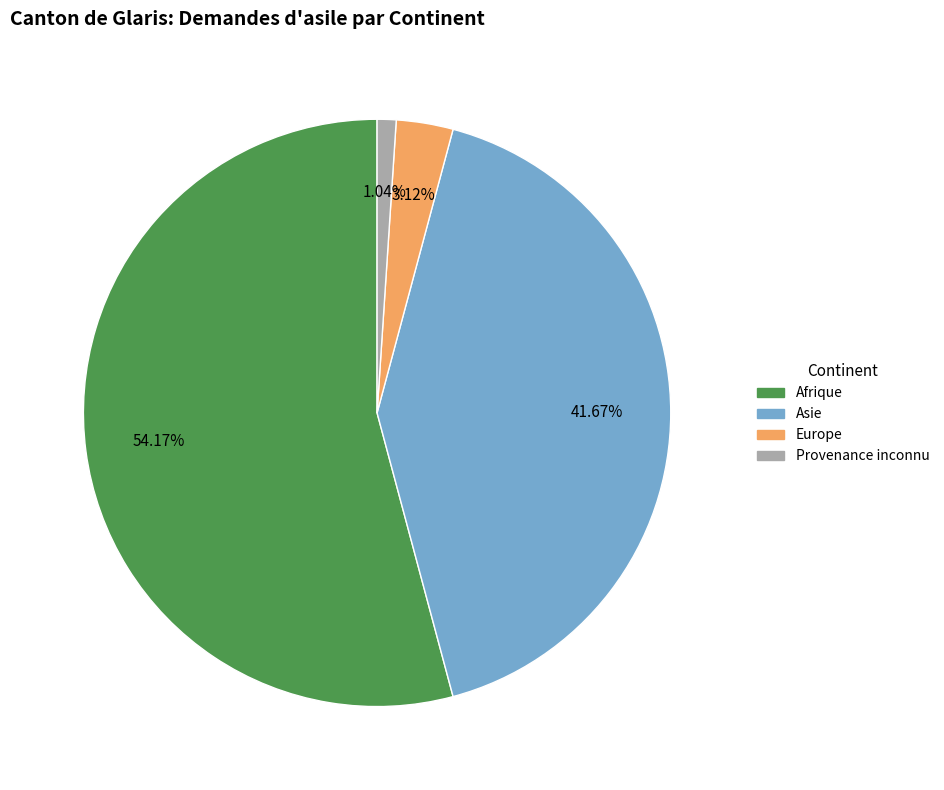

Count the number of slices in the pie.

4